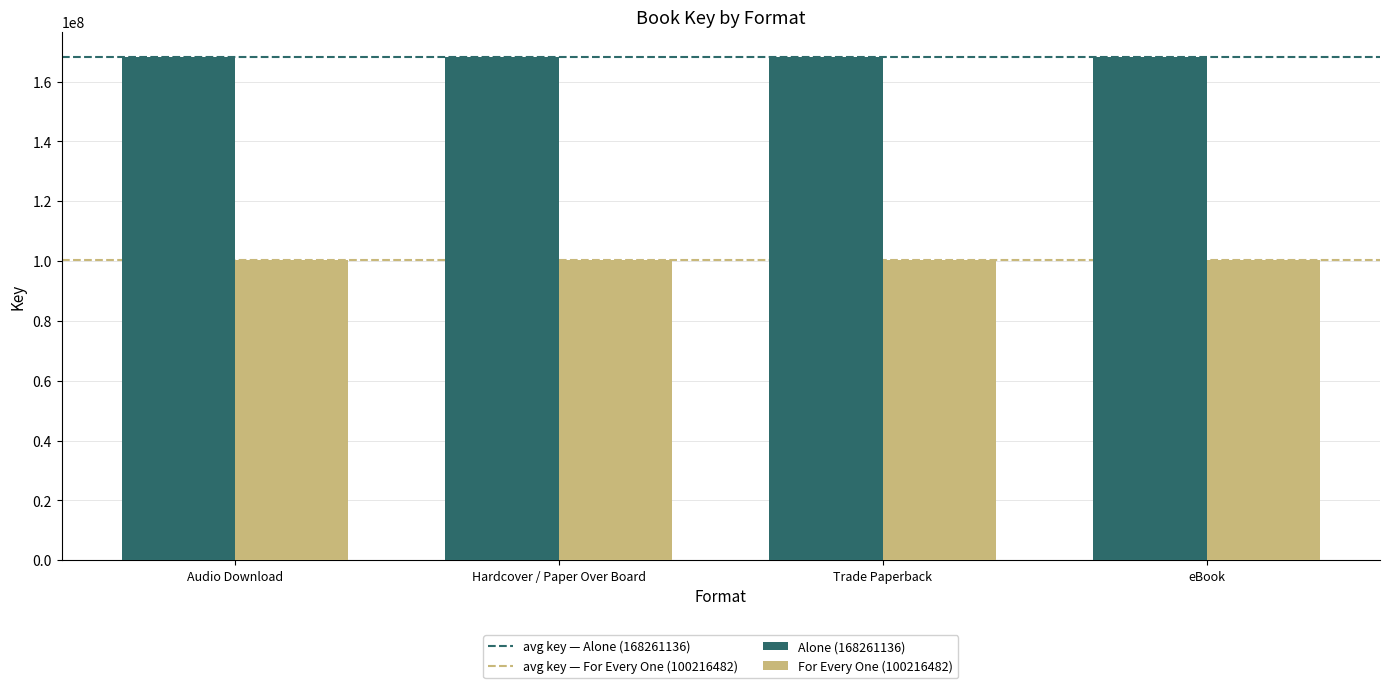

What is the label of the 3rd bar from the right?

Hardcover / Paper Over Board